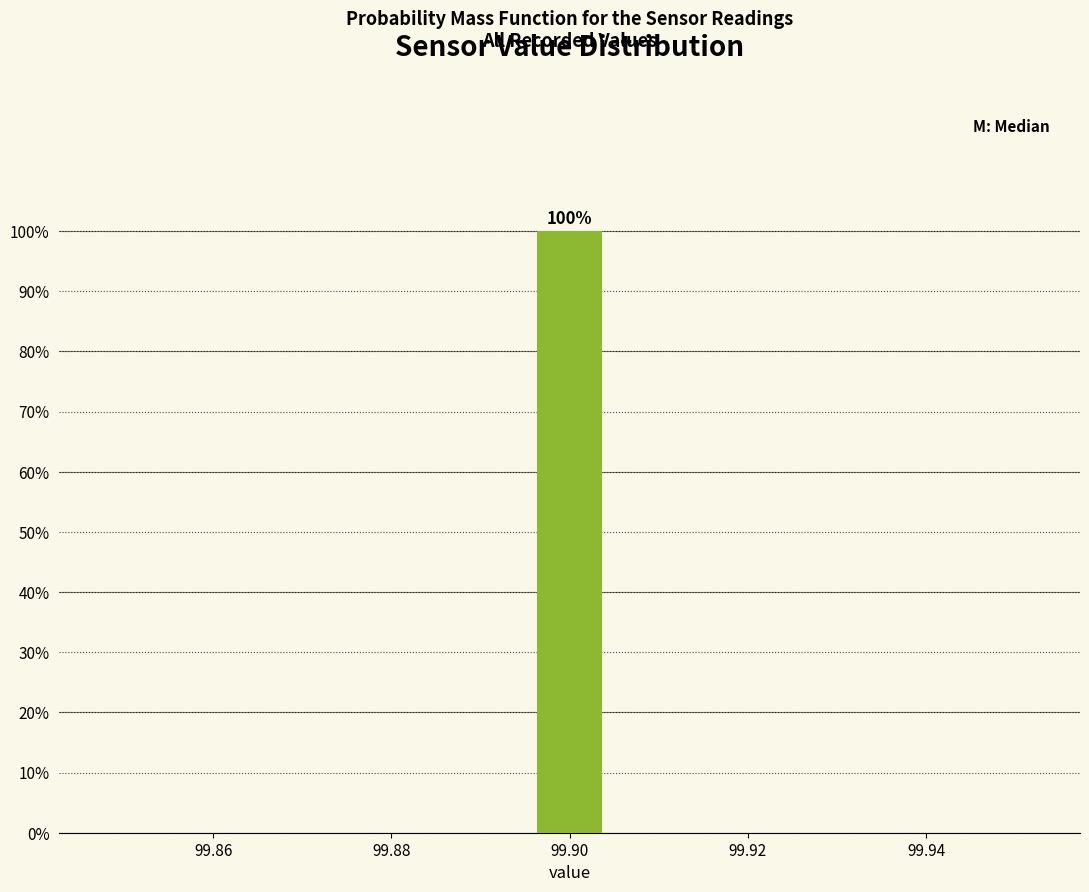

Which range on the x-axis has the tallest bar?

99.896 to 99.904